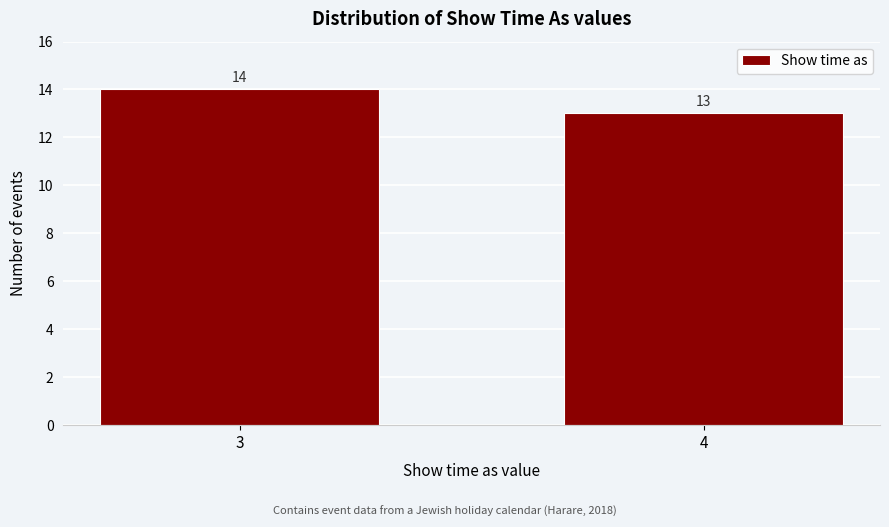

Reading right to left, what are all the values shown in this chart?

13	14